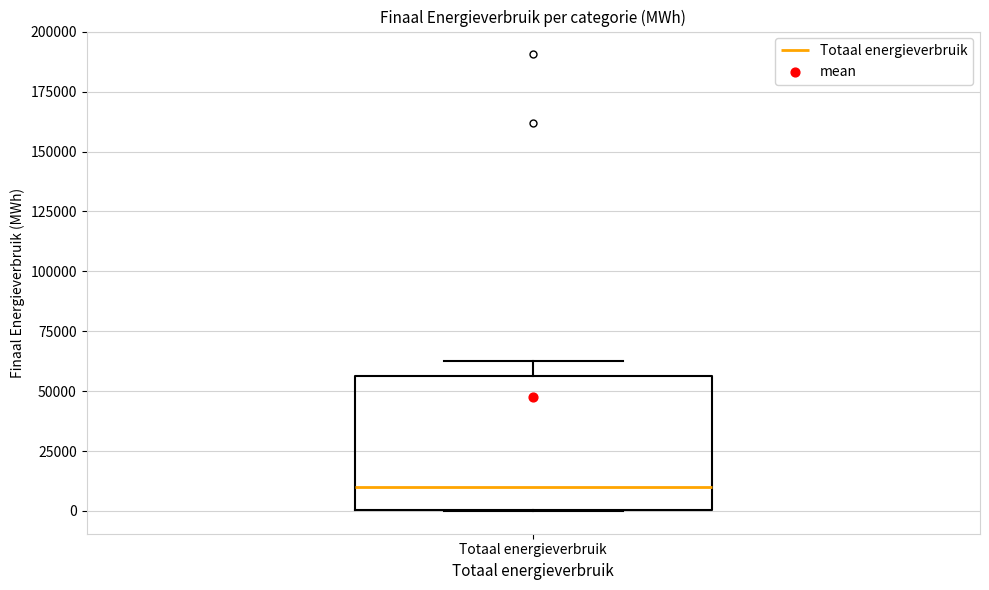

Read this box plot against the y-axis: the position of the median line, the range covered by the box, and the ends of both whiskers. The values are not printed on the chart, so give them approximately, as read against the axis.

median 10000, box 0 to 55000, whiskers 0 to 60000